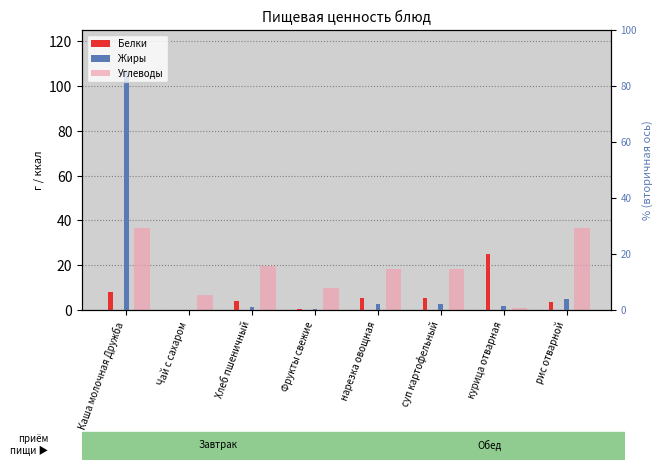

Is it true that Жиры equals 0.0 at Чай с сахаром?

True